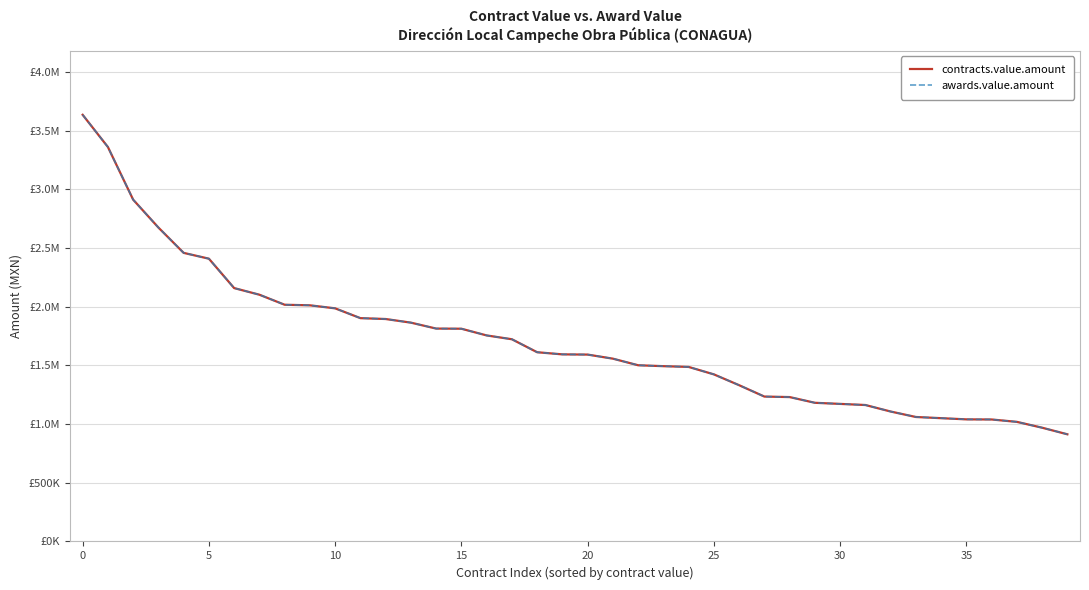

Does the chart display data point markers on the line(s)?

No